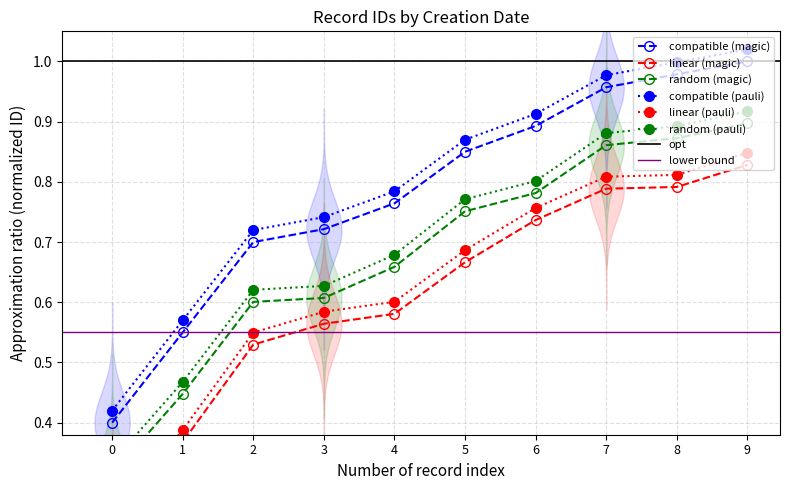

Is the value of compatible (magic) at 5 greater than the value of compatible (pauli) at 5?

No